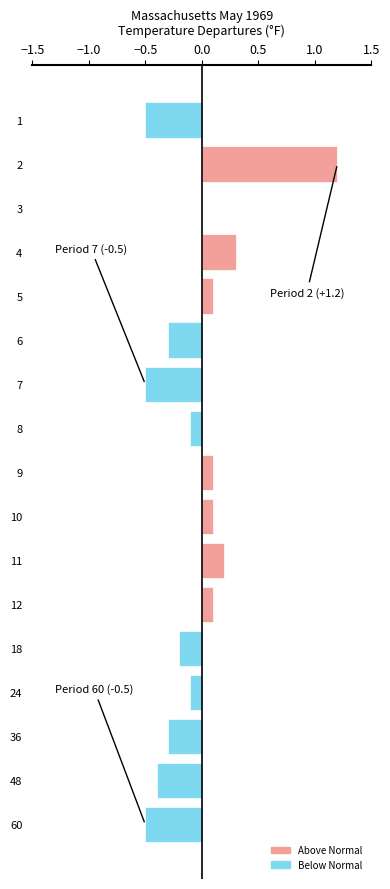

List the labels in order of value, largest first.

2, 4, 11, 5, 9, 10, 12, 3, 8, 24, 18, 6, 36, 48, 1, 7, 60